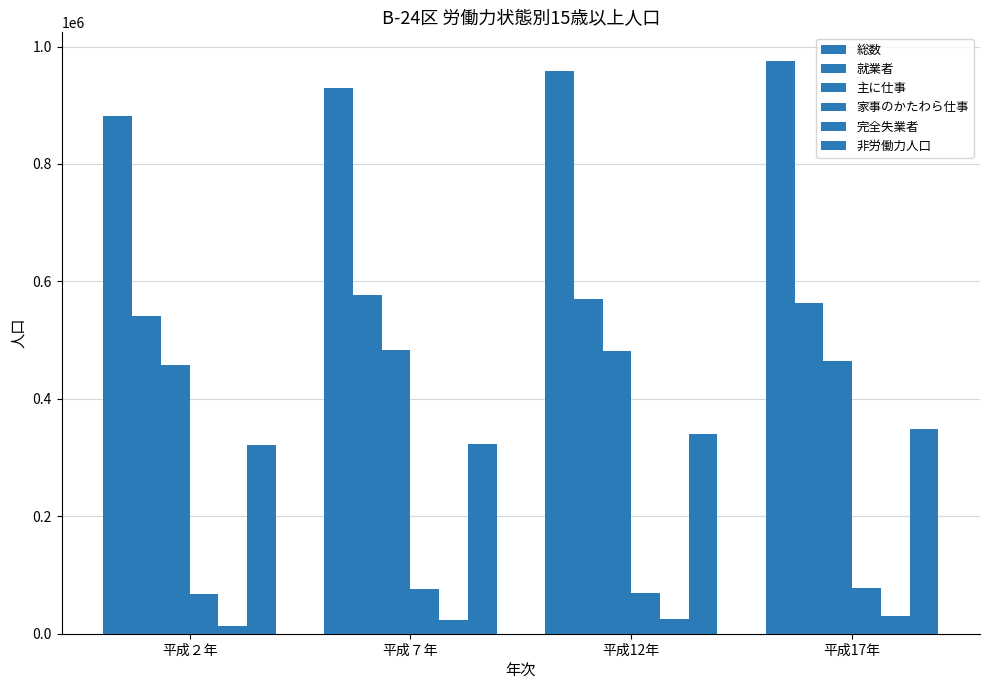

How many bars are there in total?

24